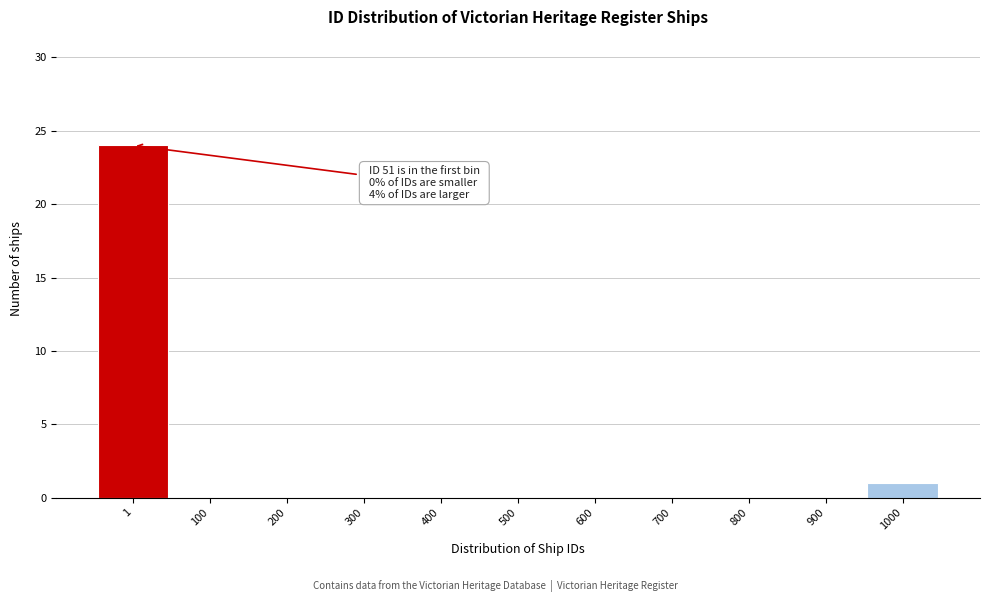

Reading left to right, list all the values displayed in this chart.

1=24	100=0	200=0	300=0	400=0	500=0	600=0	700=0	800=0	900=0	1000=1